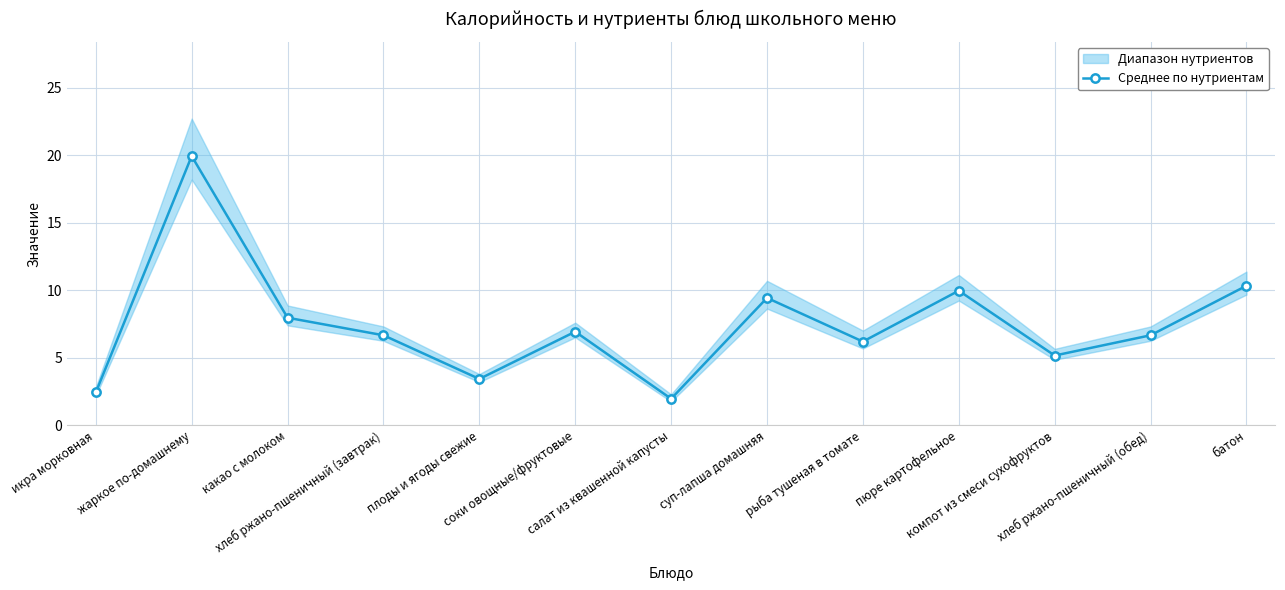

What is the ratio of the value at суп-лапша домашняя to the value at хлеб ржано-пшеничный (обед)?

1.4